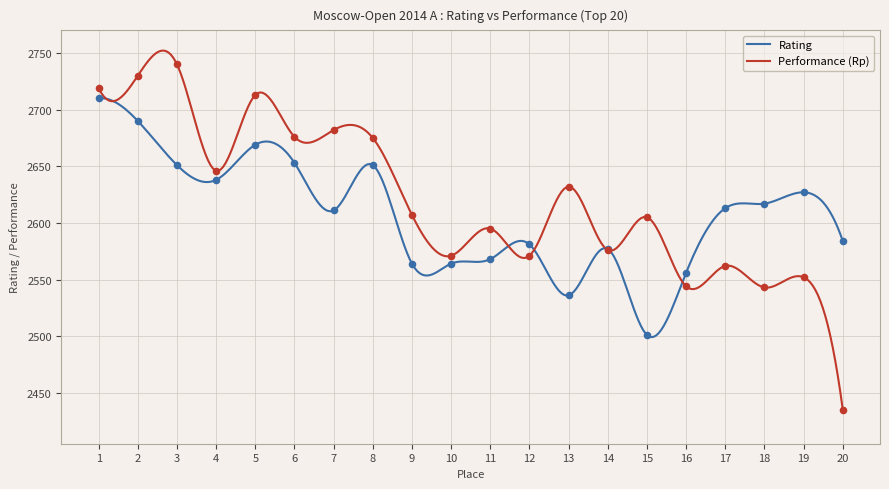

At which category is the sum across all series the highest?

1